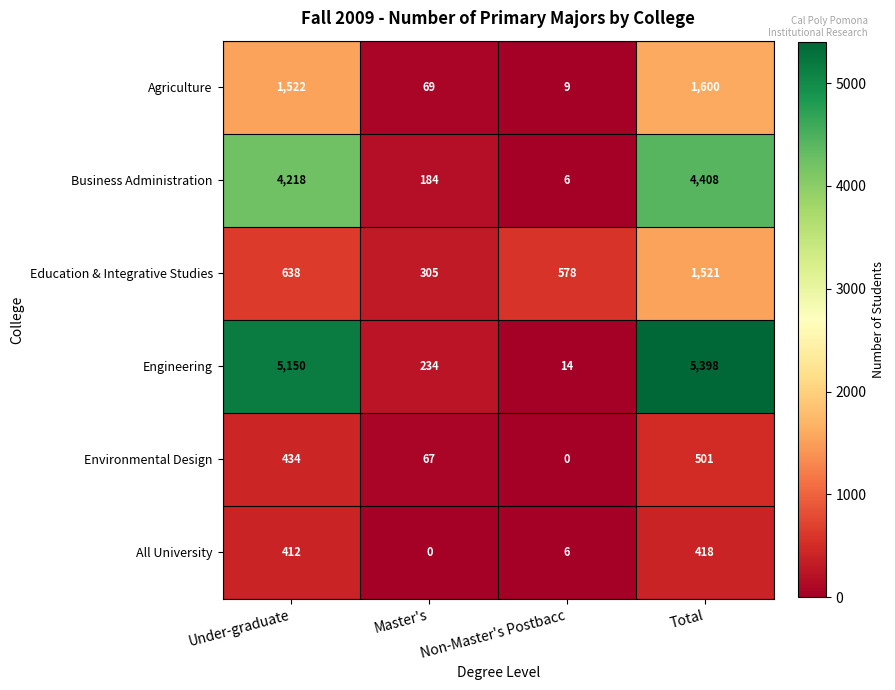

Rank the series at Master's from highest to lowest value.

Education & Integrative Studies, Engineering, Business Administration, Agriculture, Environmental Design, All University